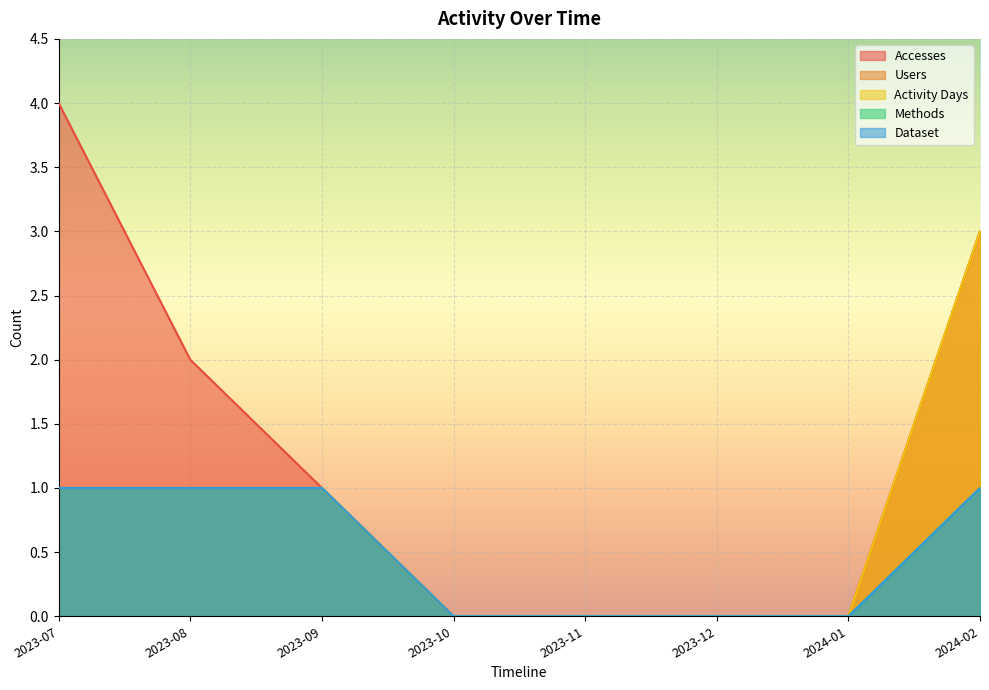

What is the sum of all Methods values?

4